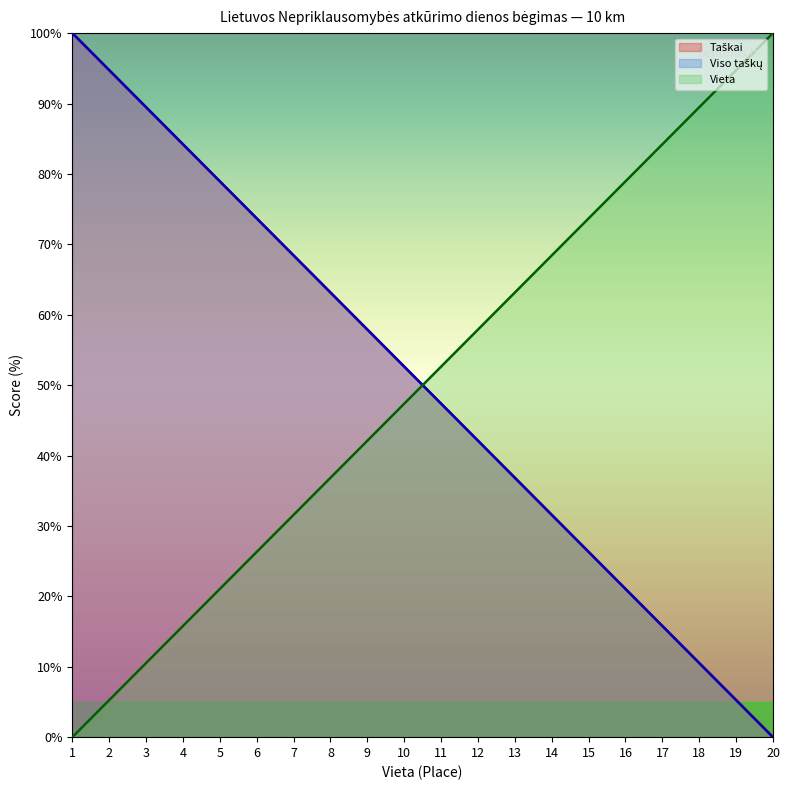

What is the value of the Taškai point at the 15th from the left?

26.3